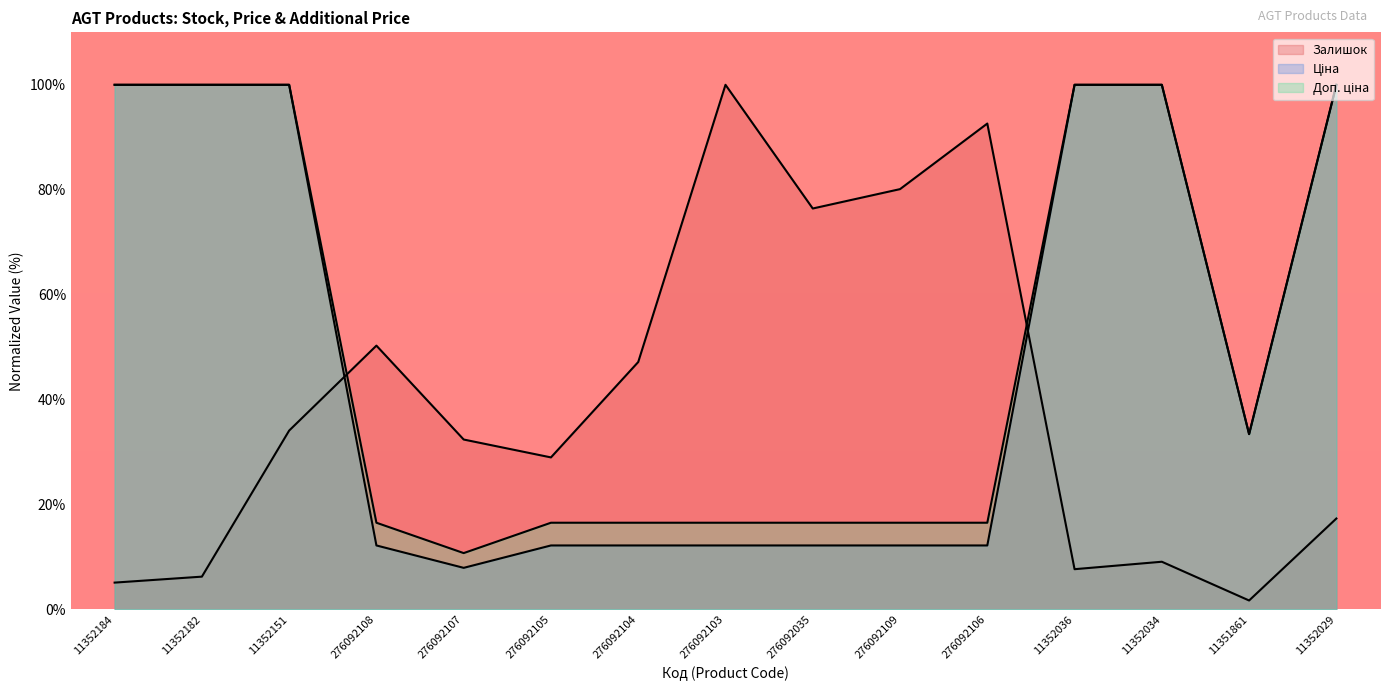

Which series has the largest total across all categories?

Доп. ціна